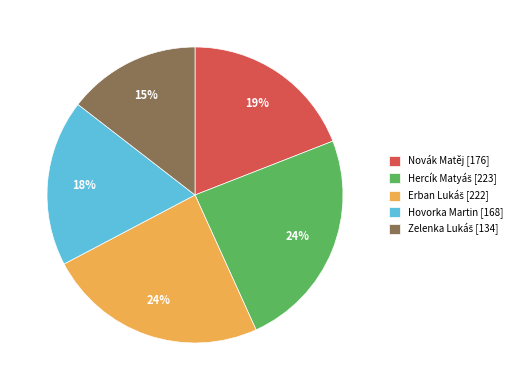

What percentage is the Hovorka Martin [168] slice, to the nearest percent?

18%